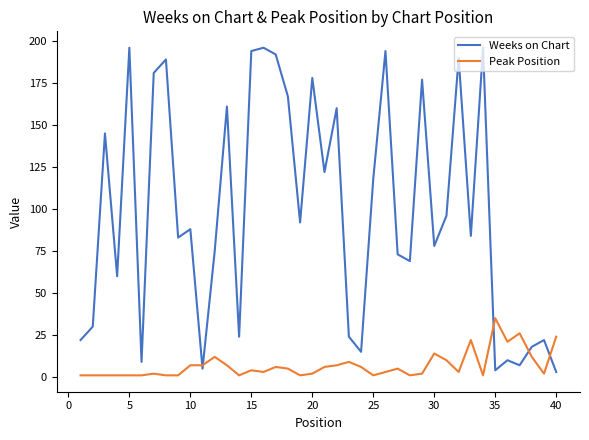

After their last crossing, which series has the higher values: Weeks on Chart or Peak Position?

Peak Position